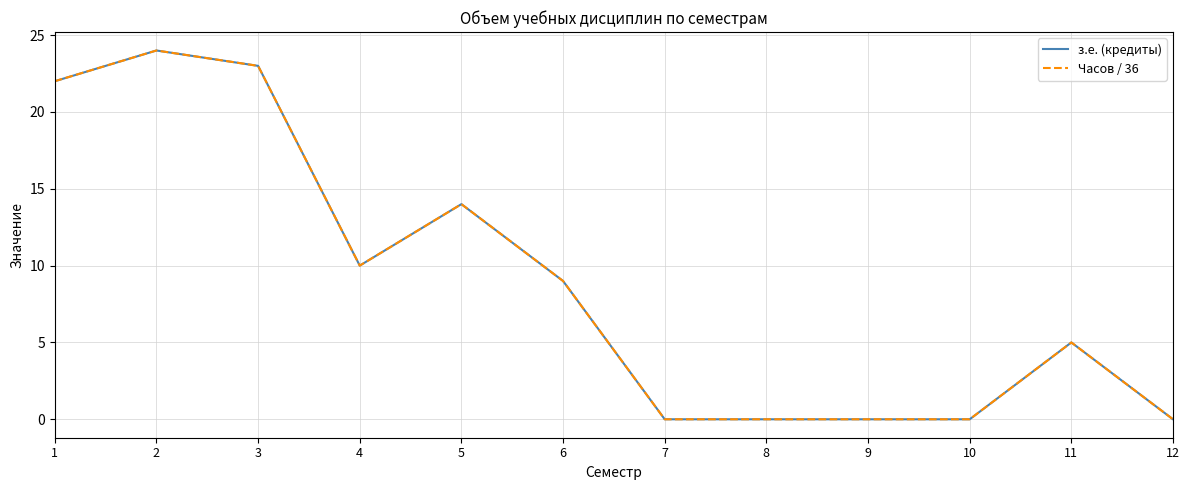

Is this an area chart (filled region under the line)?

No